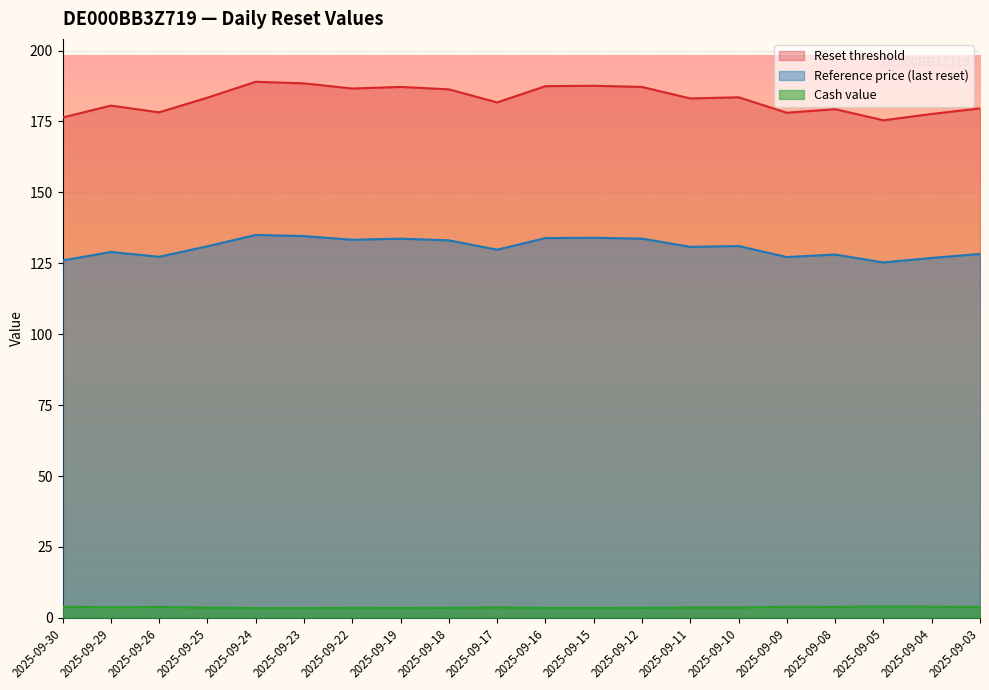

True or false: Reference price (last reset) and Cash value cross at least once.

False